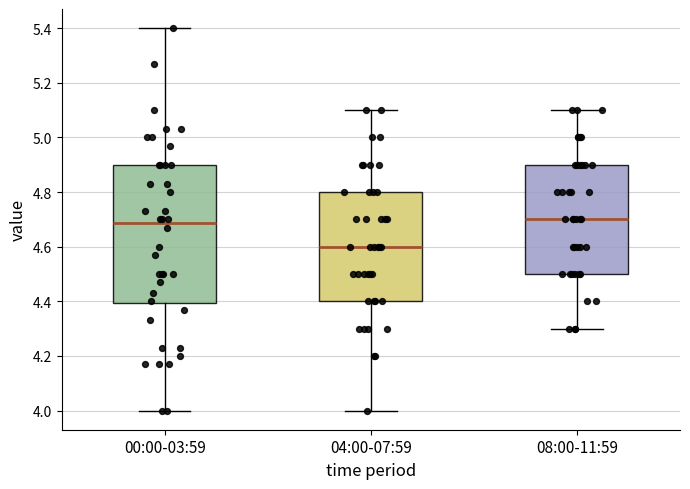

Reading left to right, transcribe this box plot: for each box, give where its median line is, the range the box spans, and where its two whiskers end, as read against the y-axis. The values are not printed on the chart, so give them approximately, as read against the axis.

00:00-03:59: median 4.68, box 4.40 to 4.90, whiskers 4.00 to 5.40
04:00-07:59: median 4.60, box 4.40 to 4.80, whiskers 4.00 to 5.10
08:00-11:59: median 4.70, box 4.50 to 4.90, whiskers 4.30 to 5.10